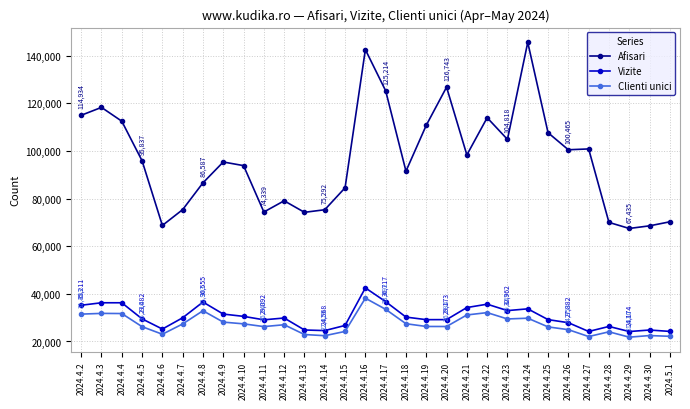

Does the chart display data point markers on the line(s)?

Yes